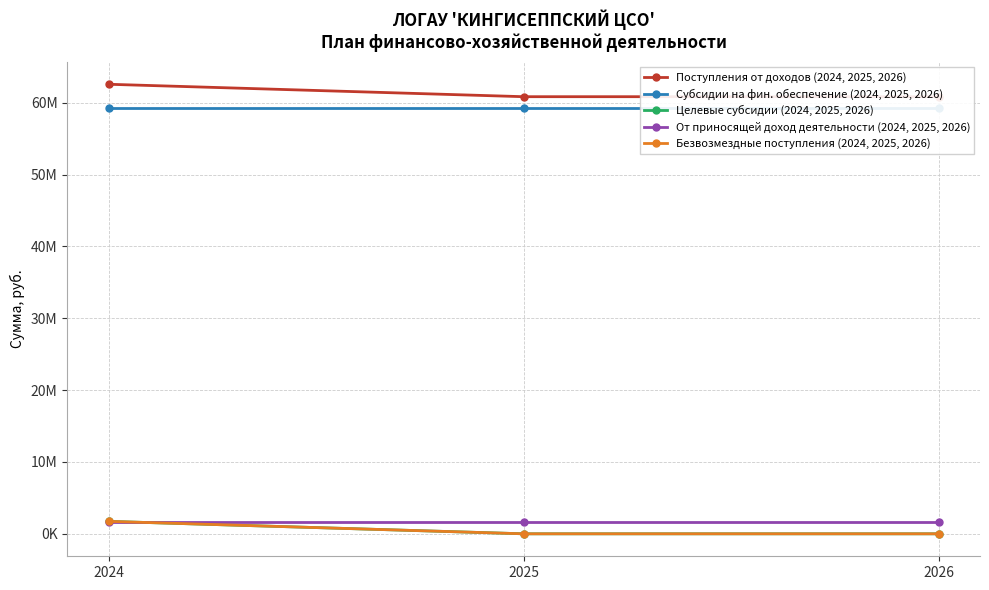

Which series has the largest range (max minus min)?

Поступления от доходов (2024, 2025, 2026)